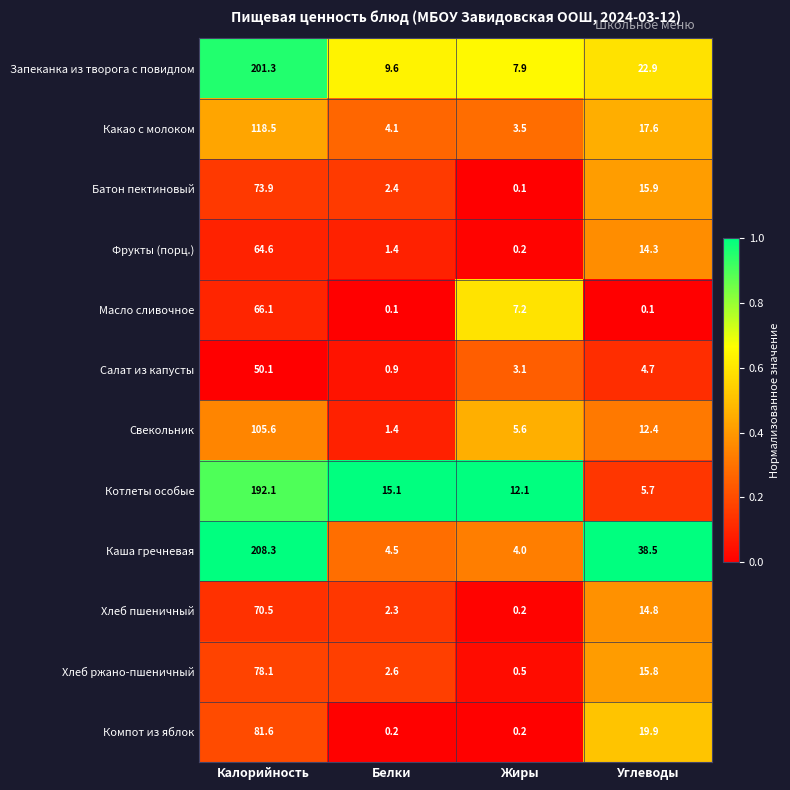

Rank the series at Углеводы from highest to lowest value.

Каша гречневая, Запеканка из творога с повидлом, Компот из яблок, Какао с молоком, Батон пектиновый, Хлеб ржано-пшеничный, Хлеб пшеничный, Фрукты (порц.), Свекольник, Котлеты особые, Салат из капусты, Масло сливочное